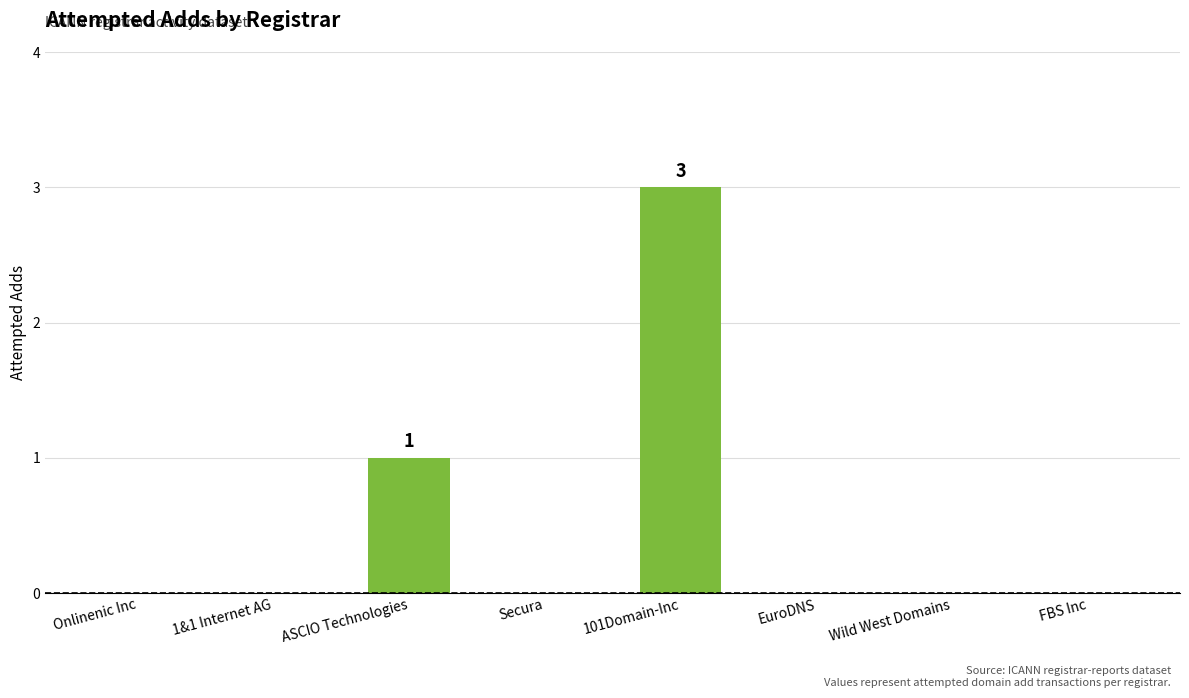

How many values are between 0 and 1?

7